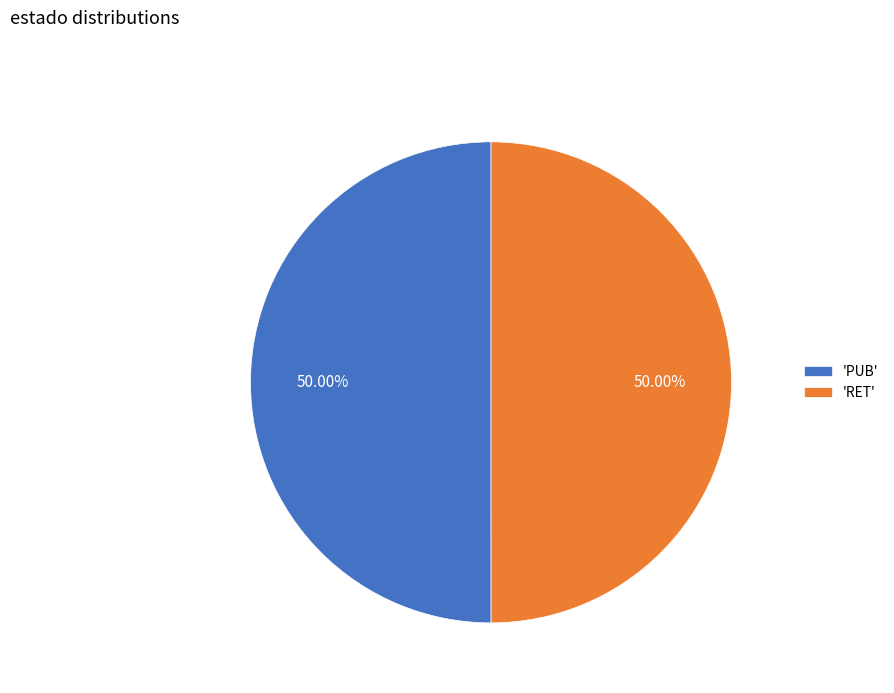

Combined, do 'RET' and 'PUB' account for over 50%?

Yes